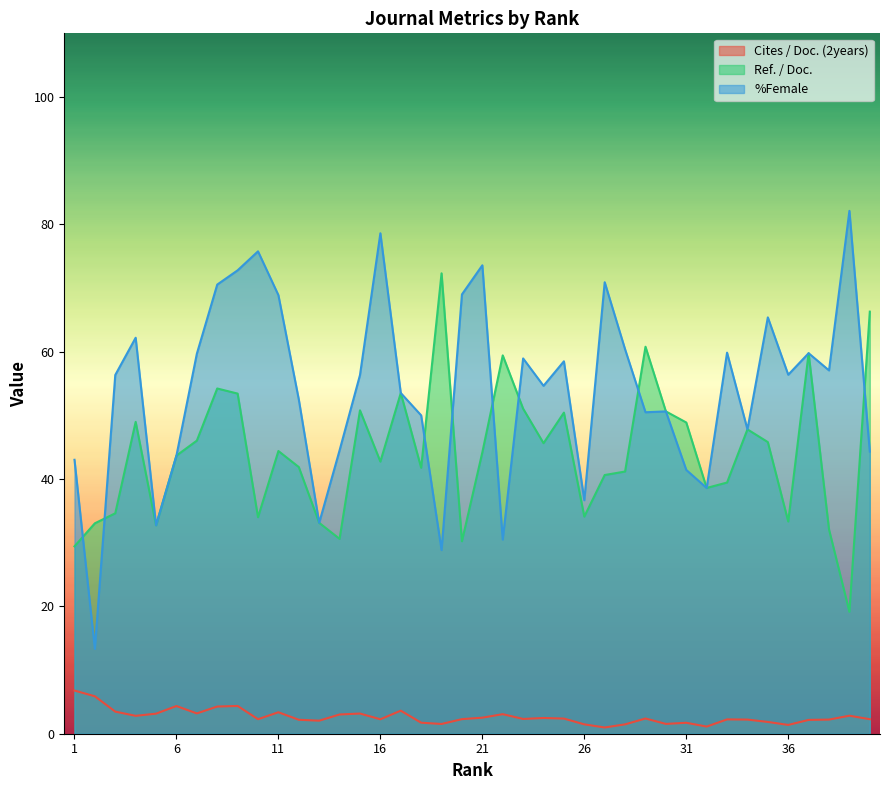

Which category has the lowest value across all series?

27